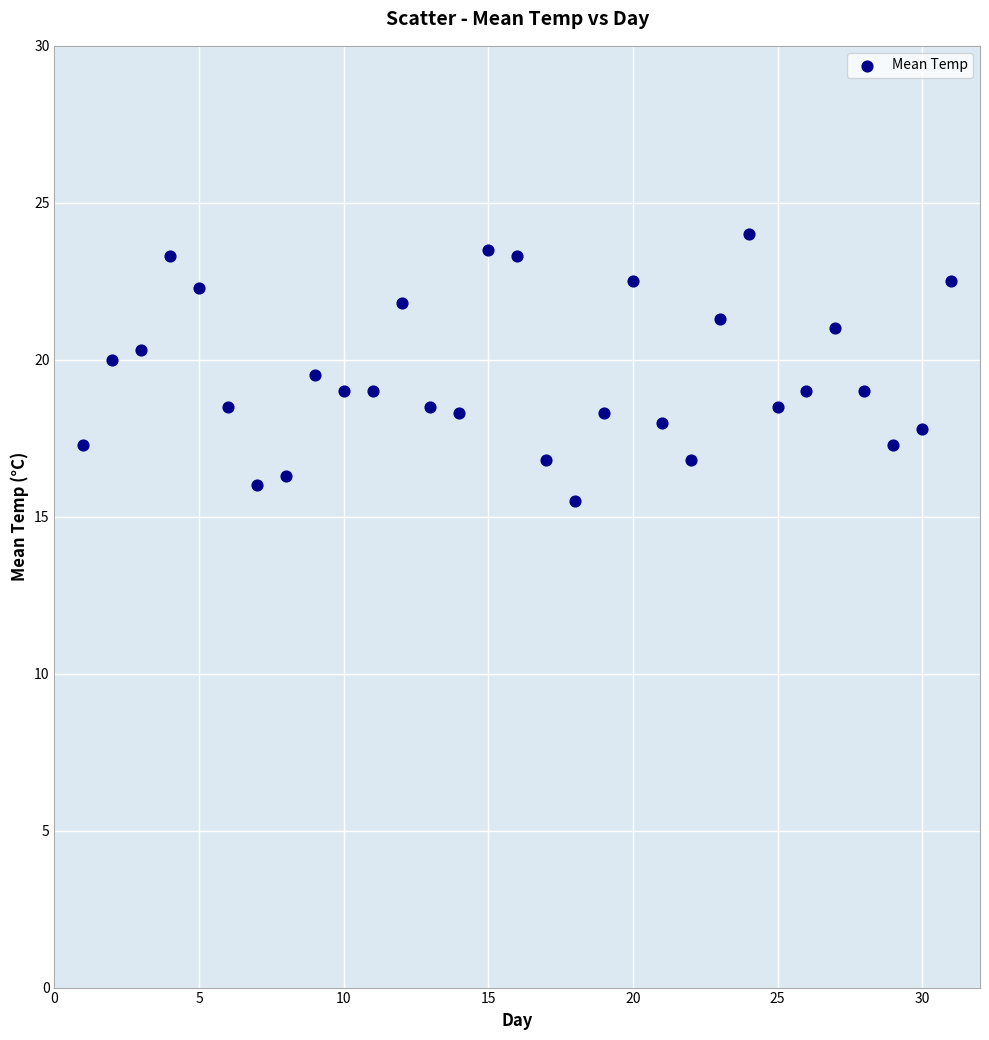

What is the range of Y values (max minus min)?

8.5